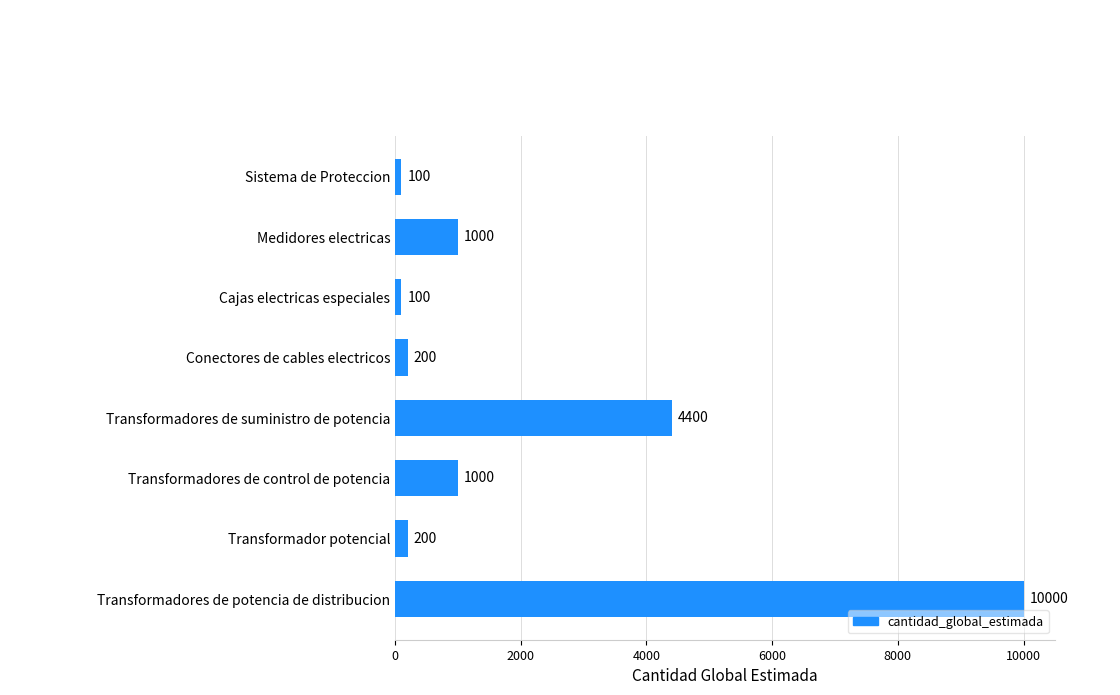

What is the change in value from Cajas electricas especiales to Transformador potencial?

+100